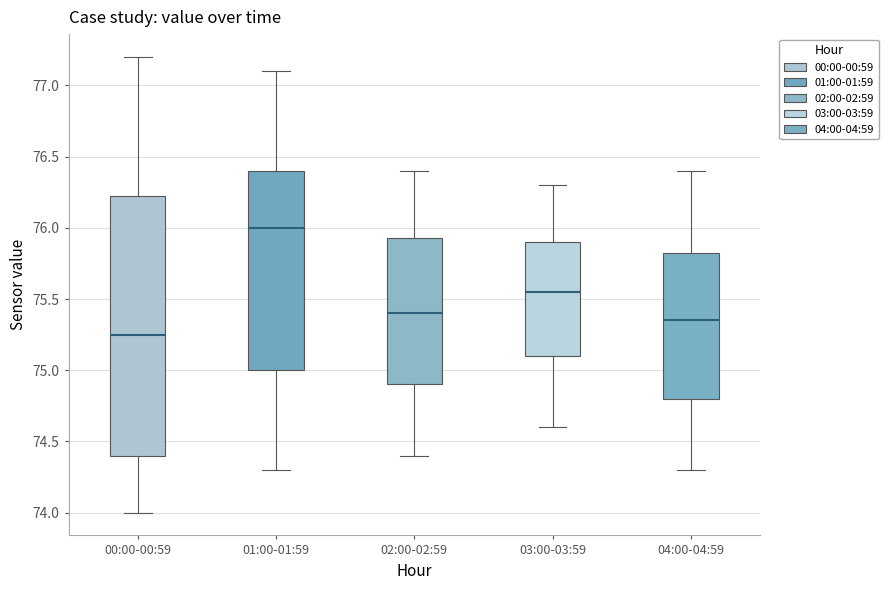

Reading left to right, transcribe this box plot: for each box, give where its median line is, the range the box spans, and where its two whiskers end, as read against the y-axis. The values are not printed on the chart, so give them approximately, as read against the axis.

00:00-00:59: median 75.25, box 74.40 to 76.25, whiskers 74.00 to 77.20
01:00-01:59: median 76.00, box 75.00 to 76.40, whiskers 74.30 to 77.10
02:00-02:59: median 75.40, box 74.90 to 75.95, whiskers 74.40 to 76.40
03:00-03:59: median 75.55, box 75.10 to 75.90, whiskers 74.60 to 76.30
04:00-04:59: median 75.35, box 74.80 to 75.85, whiskers 74.30 to 76.40